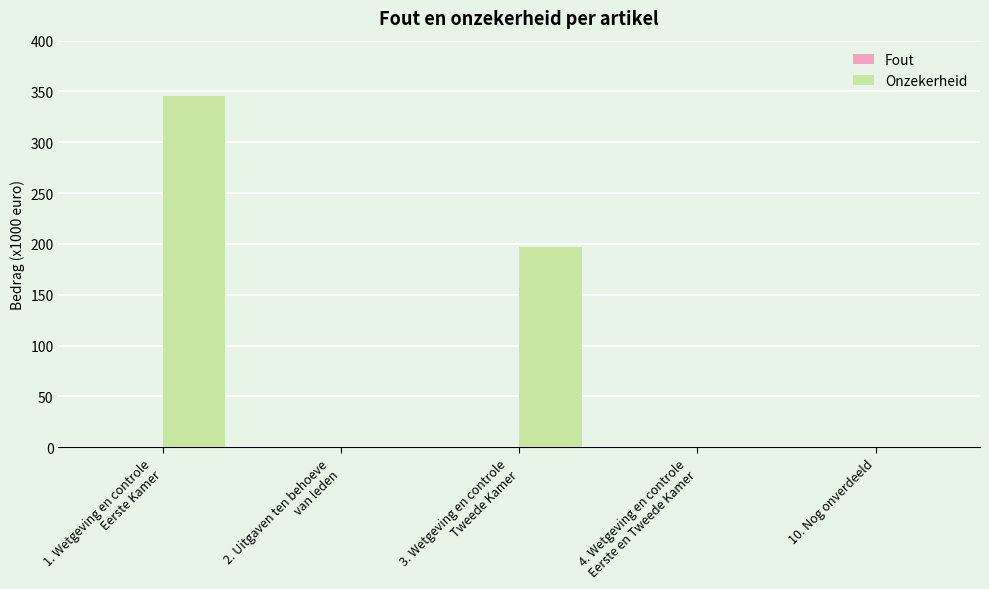

The chart shows a value of 223 at 10. Nog onverdeeld. True or false?

False